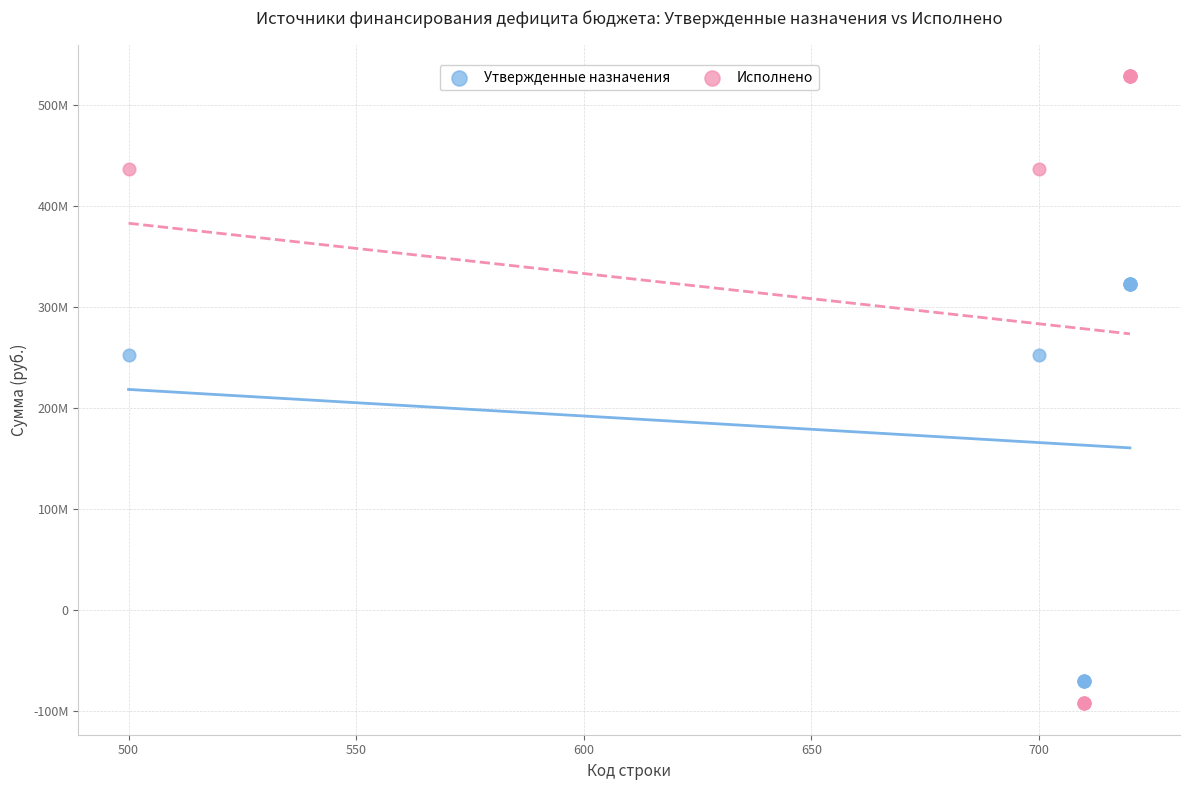

What are all the series names shown in the legend?

Утвержденные назначения, Исполнено